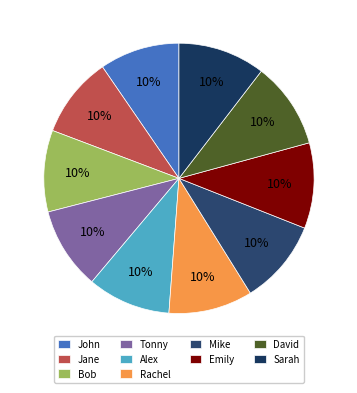

Rank the categories by value from lowest to highest.

John, Jane, Bob, Tonny, Alex, Rachel, Mike, Emily, David, Sarah